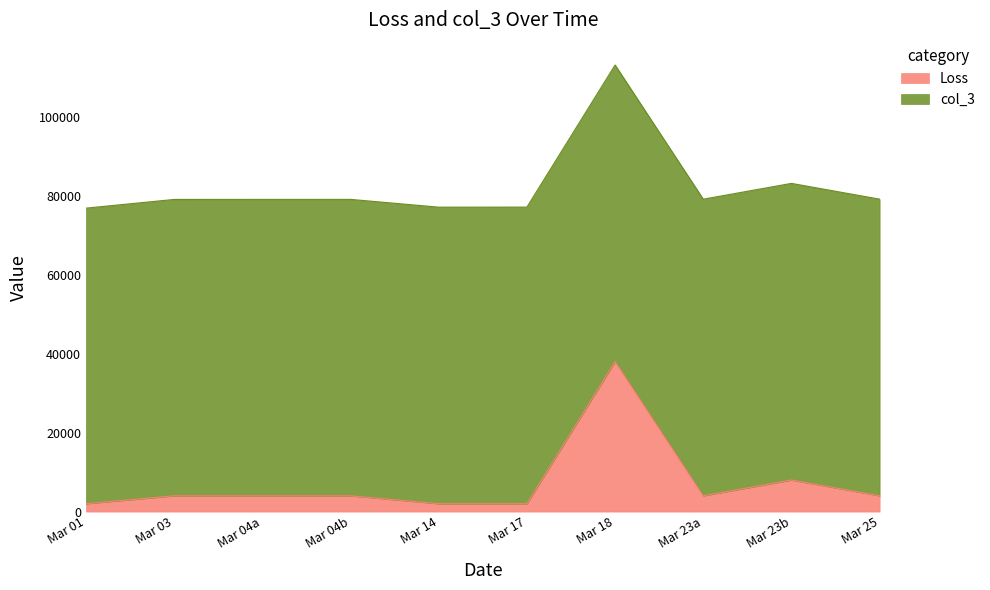

What is the highest value of the Loss series?

38000